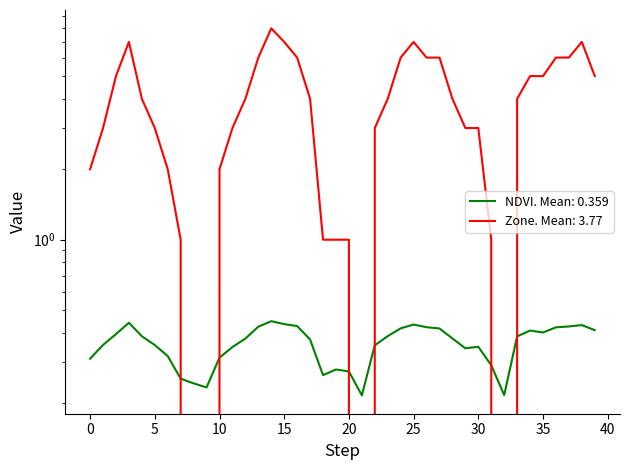

Rank the series by their maximum value, from highest to lowest.

Zone, NDVI